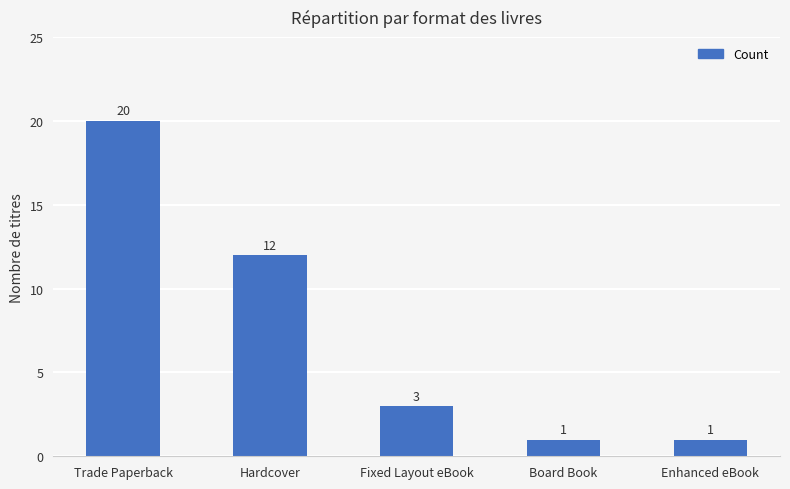

Reading right to left, what are all the values shown in this chart?

1	1	3	12	20